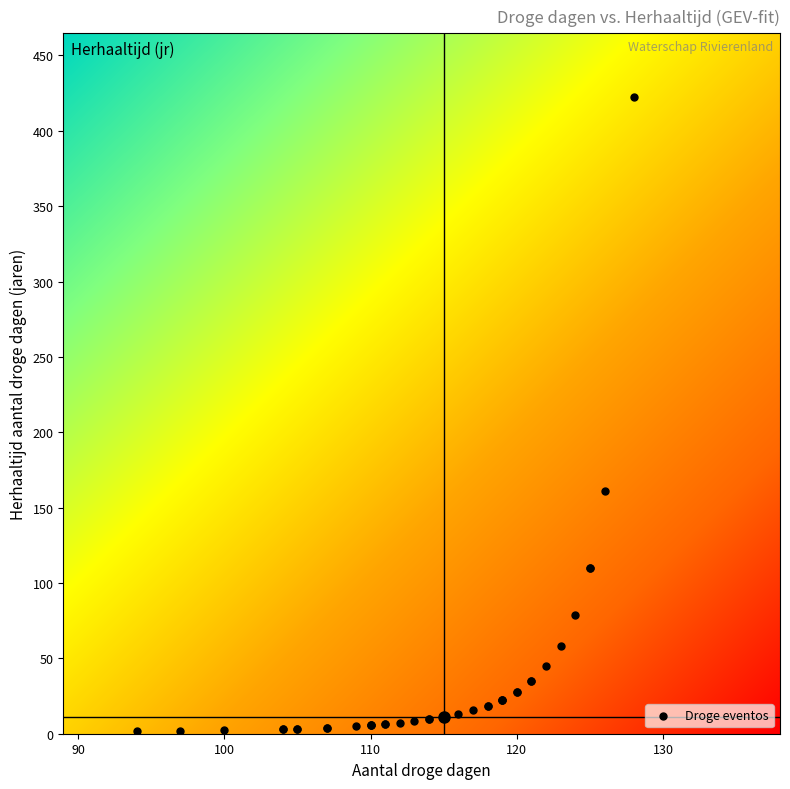

What Y value in the scatter plot is closest to 212?

160.7